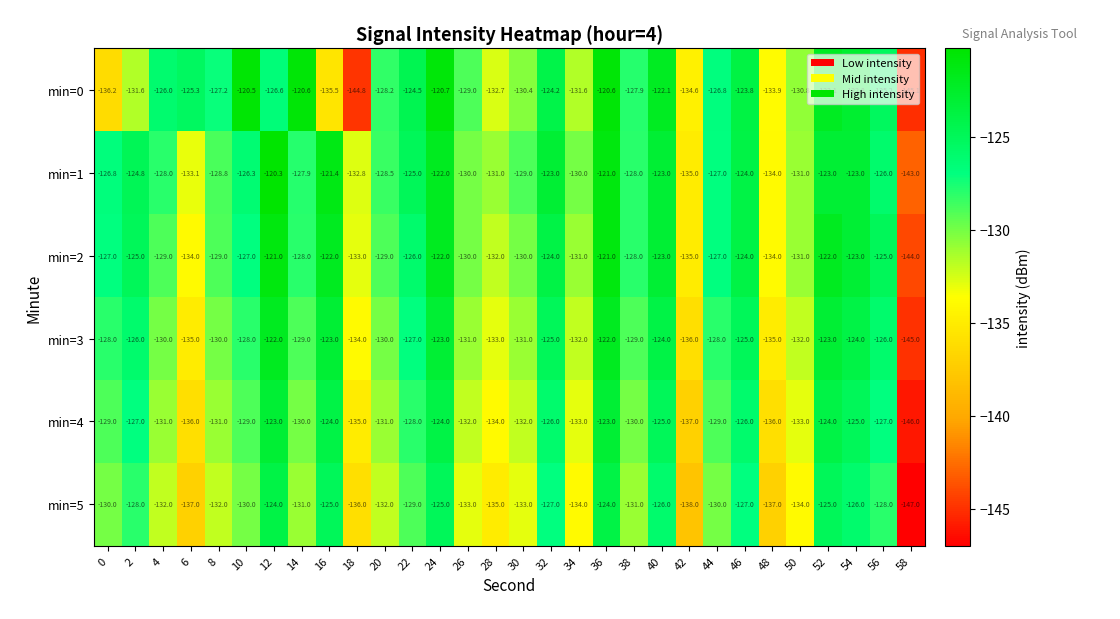

Which label corresponds to the smallest value in the chart?

58